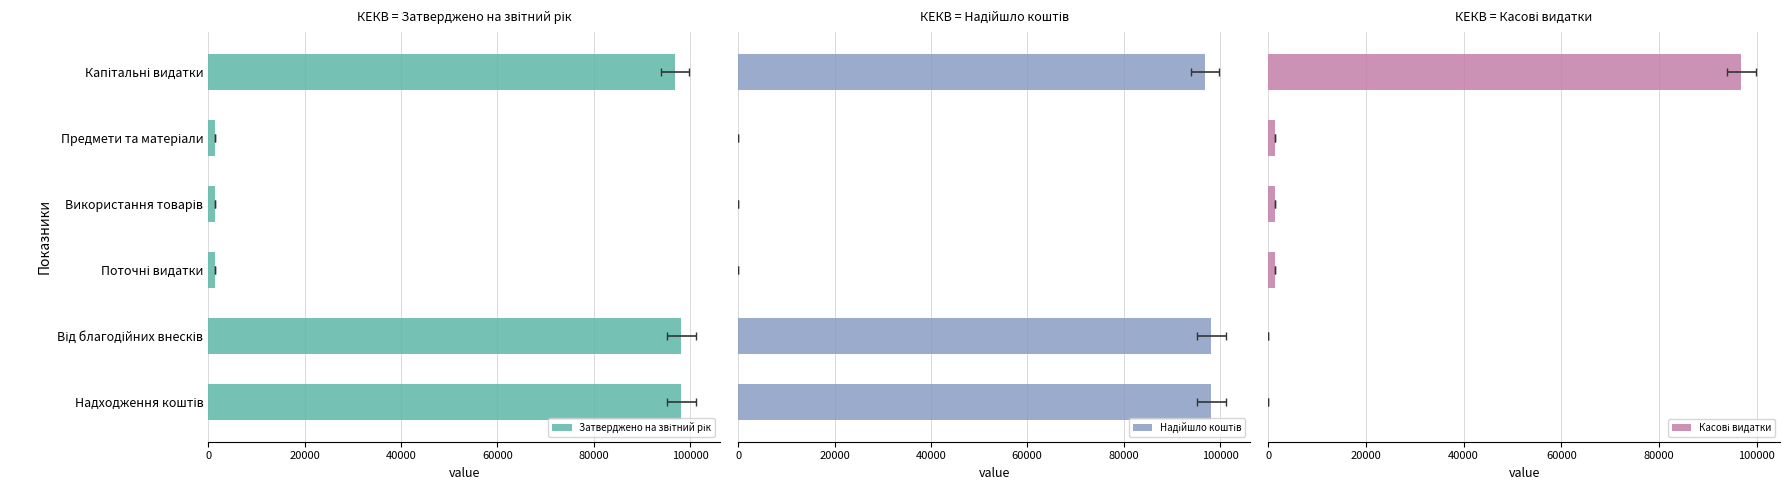

What is the maximum value for Надійшло коштів?

98229.5